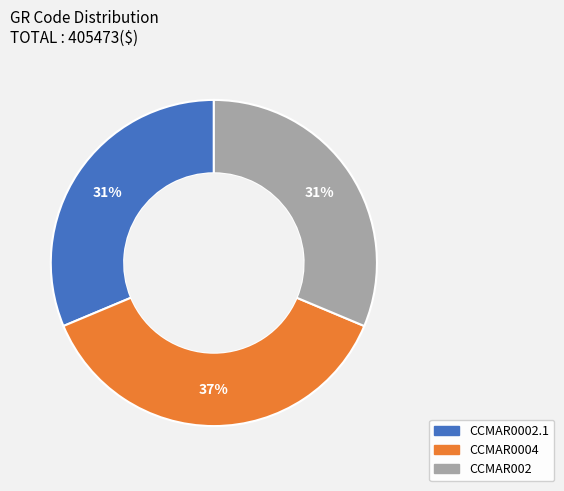

Which slice is the largest?

CCMAR0004